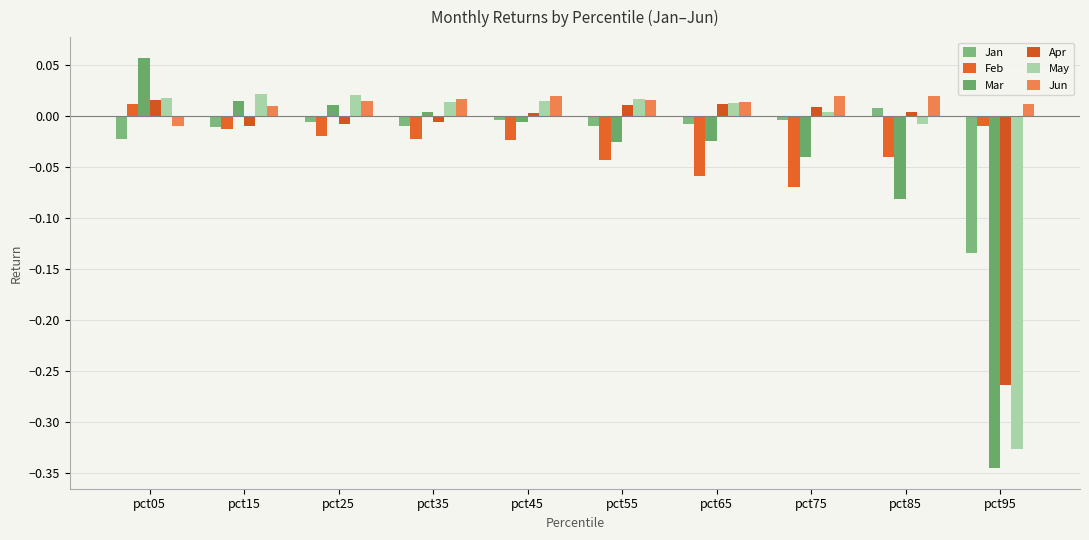

At how many categories does at least one series exceed 0?

10